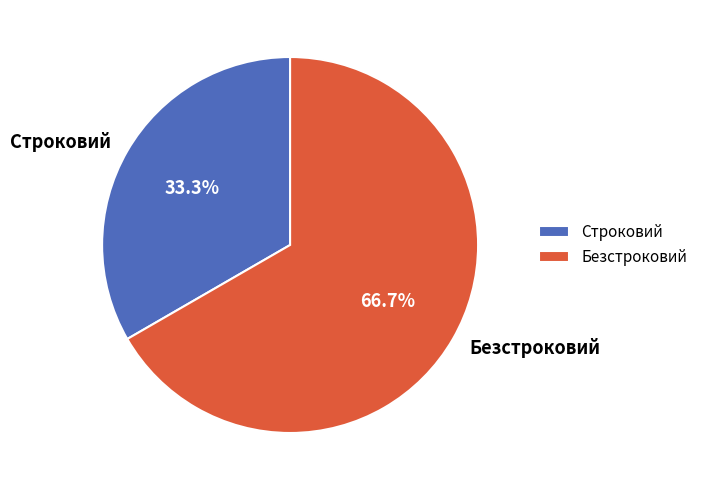

The Строковий slice represents 33% of the pie. True or false?

True